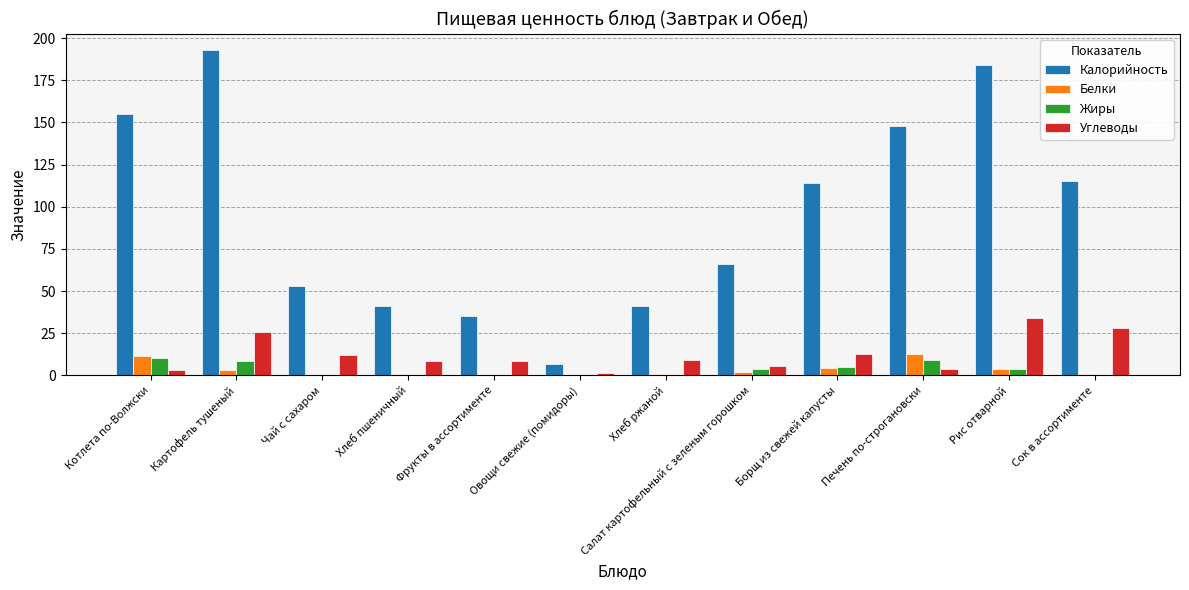

The value of Калорийность at Чай с сахаром is 31.1. True or false?

False